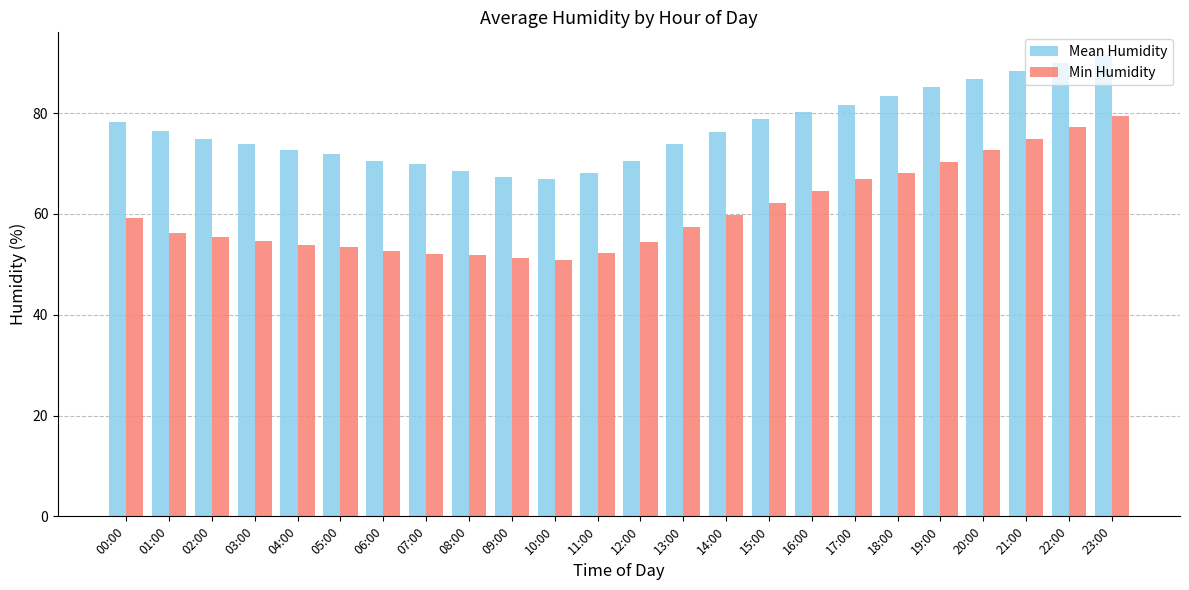

What is the label of the 2nd bar from the right?

22:00